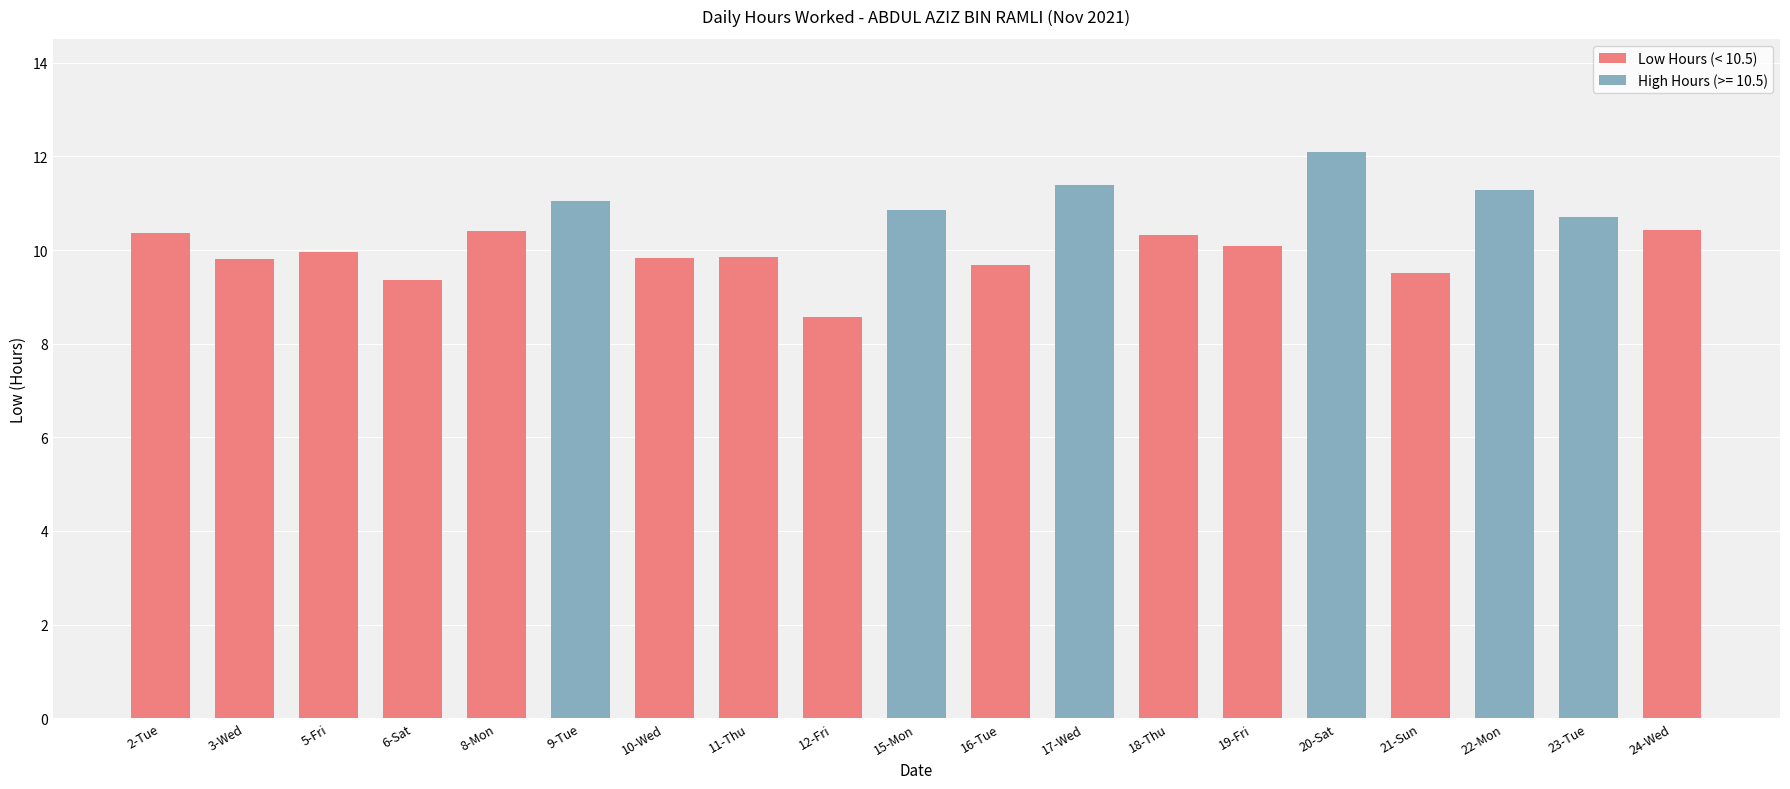

What position from the right is 22-Mon?

3